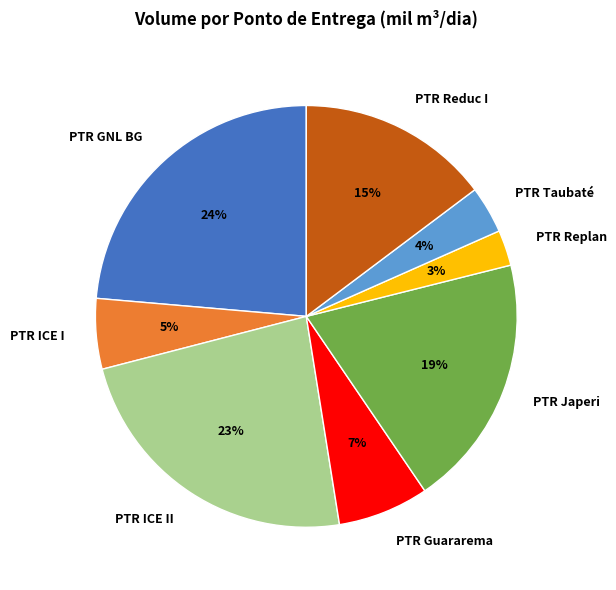

To the nearest percent, what is the combined percentage of PTR GNL BG and PTR ICE II?

47%